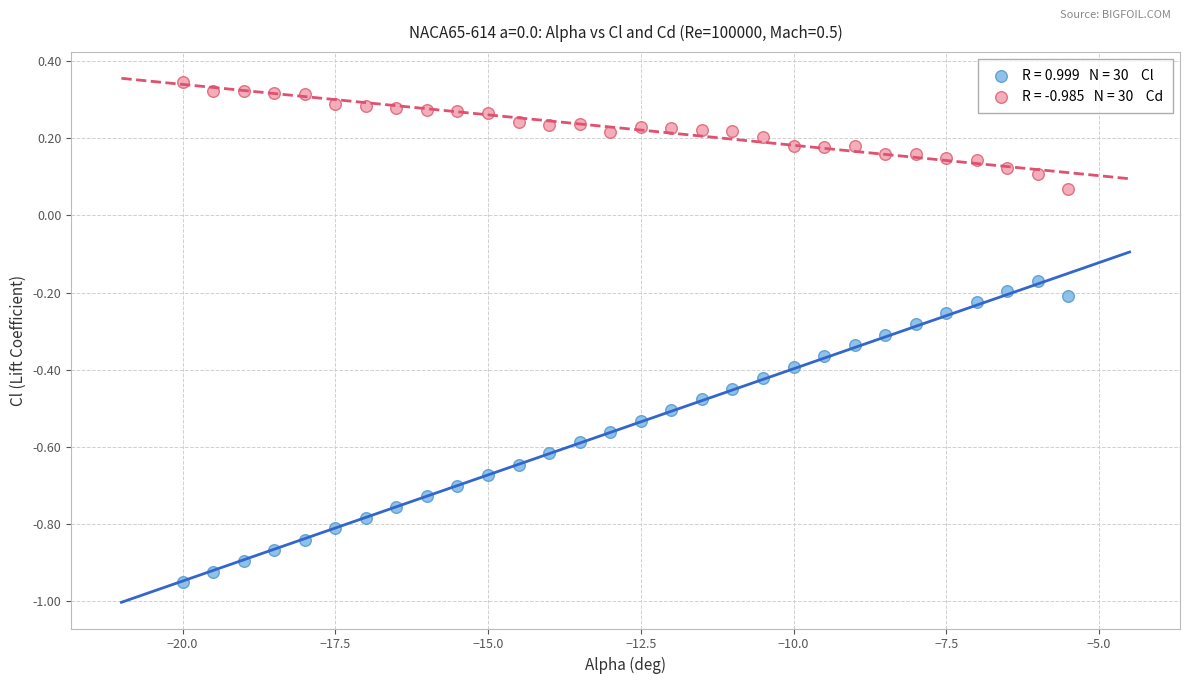

Across all data points, what is the range of X values (max minus min)?

14.5